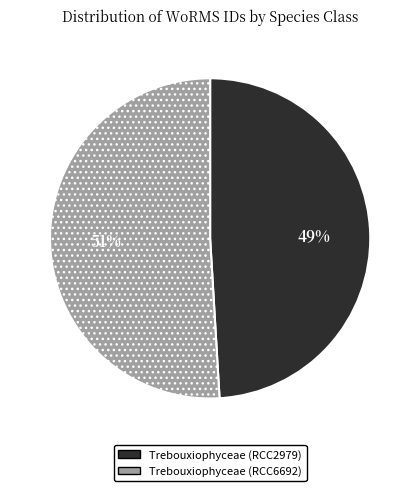

Is there any slice that represents more than half of the pie?

Yes